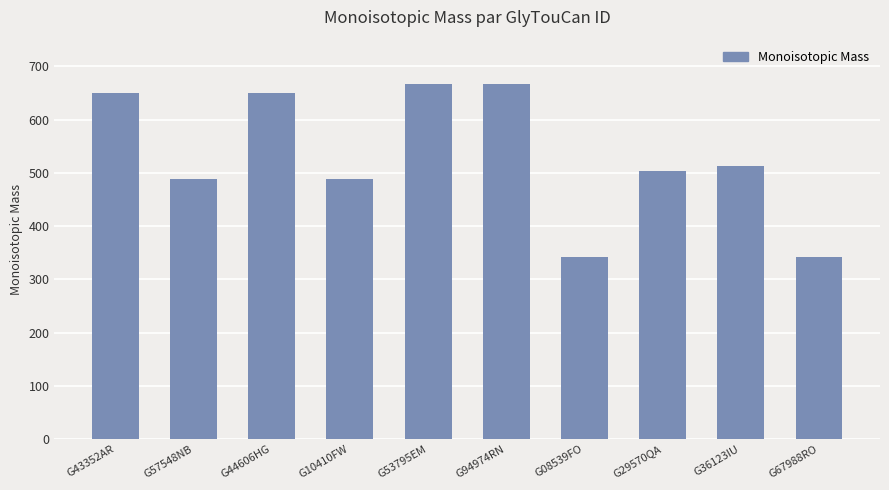

What is the difference between the values at G10410FW and G44606HG?

162.1